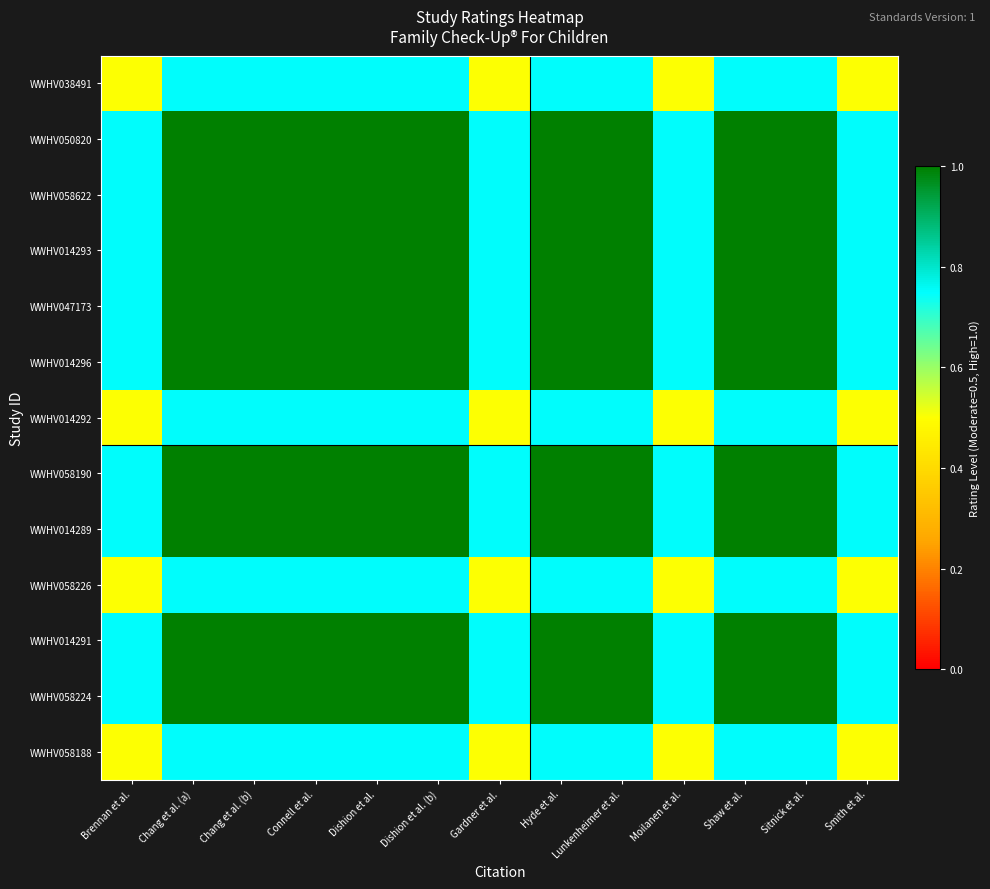

Which series has the widest spread of values?

WWHV038491